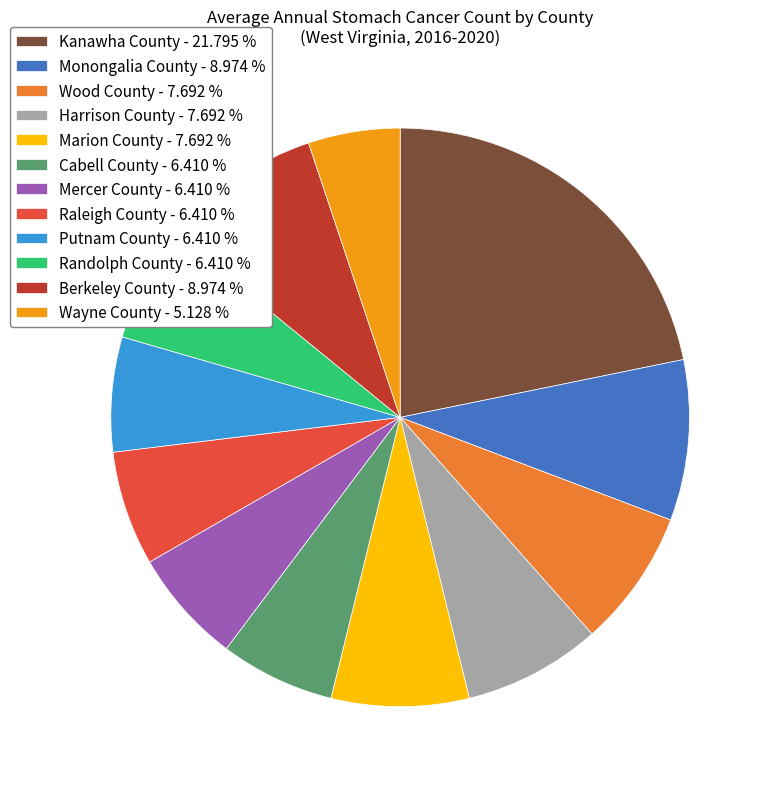

Which category has the smallest portion of the pie?

Wayne County